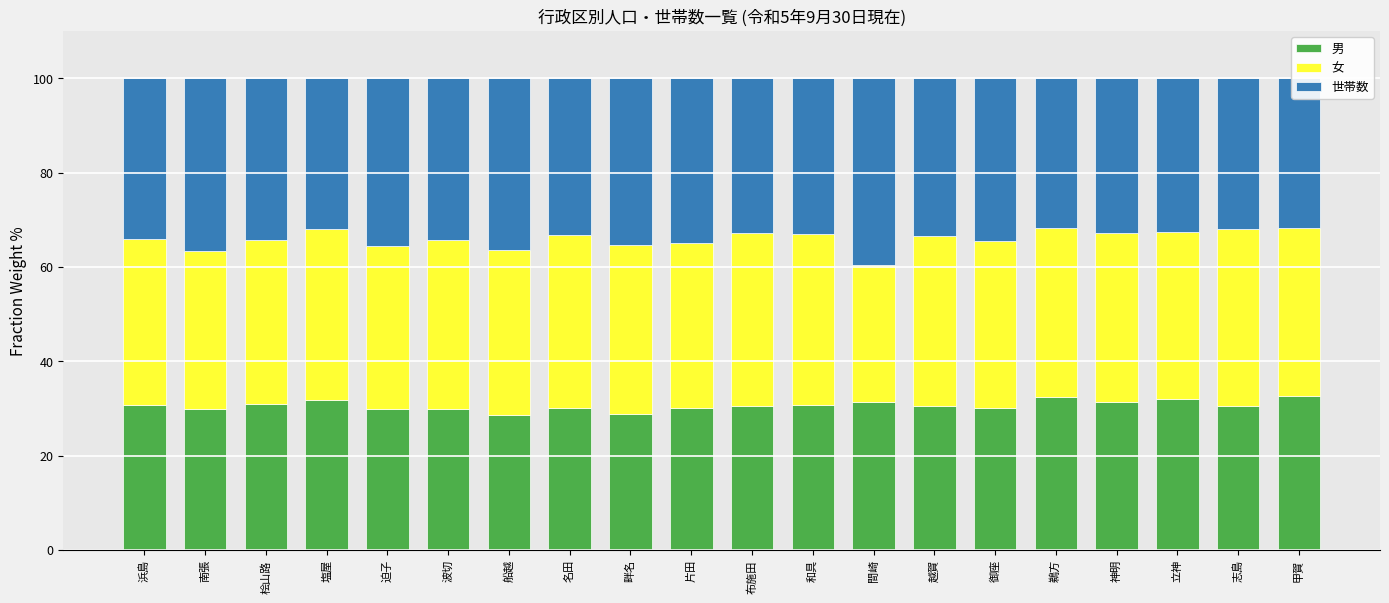

Reading left to right, transcribe all the data shown in this chart.

男: 30.7	29.9	31.0	31.9	29.9	29.8	28.7	30.2	28.8	30.1	30.5	30.8	31.4	30.5	30.0	32.4	31.4	32.1	30.4	32.6
女: 35.1	33.5	34.8	36.2	34.5	36.0	34.8	36.5	35.8	35.0	36.8	36.1	29.1	36.2	35.6	35.8	35.8	35.4	37.7	35.8
世帯数: 34.1	36.6	34.2	31.9	35.6	34.2	36.5	33.3	35.4	34.9	32.8	33.1	39.5	33.4	34.4	31.8	32.8	32.6	31.9	31.7